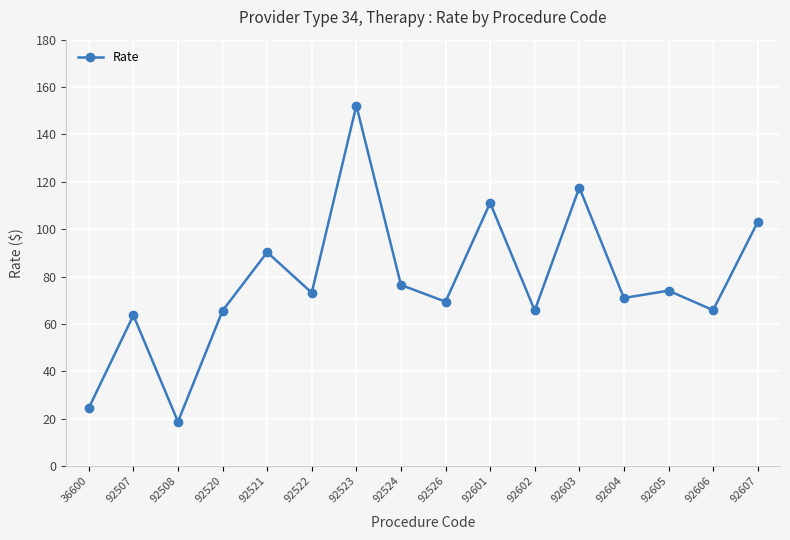

Where is the first local maximum?

92507